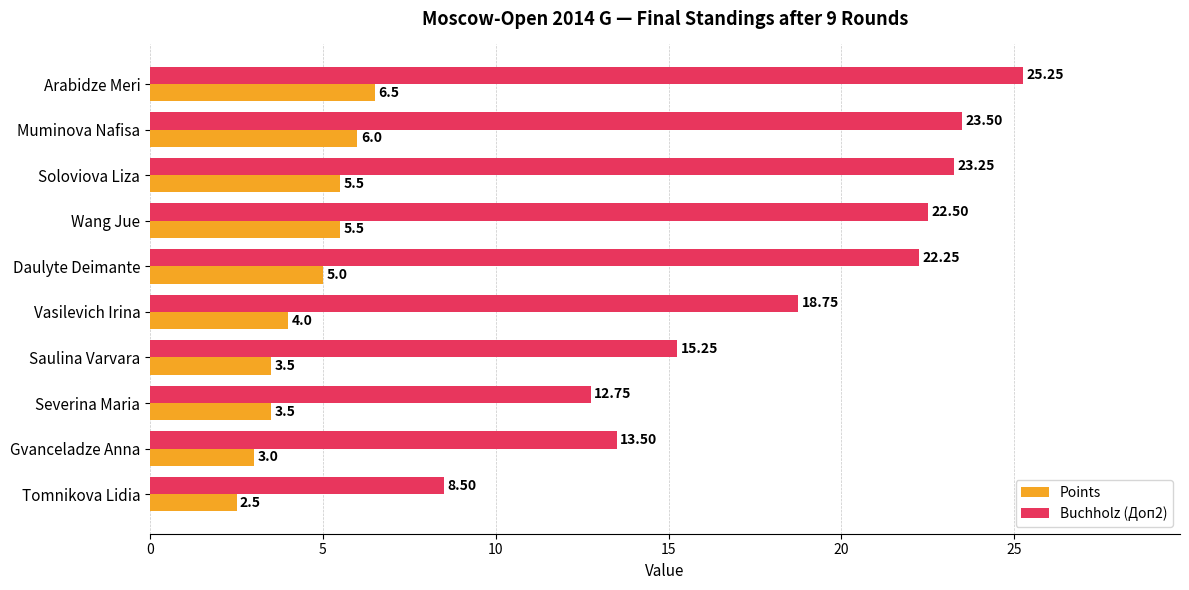

Count the Points values in the range 3 to 5.

5